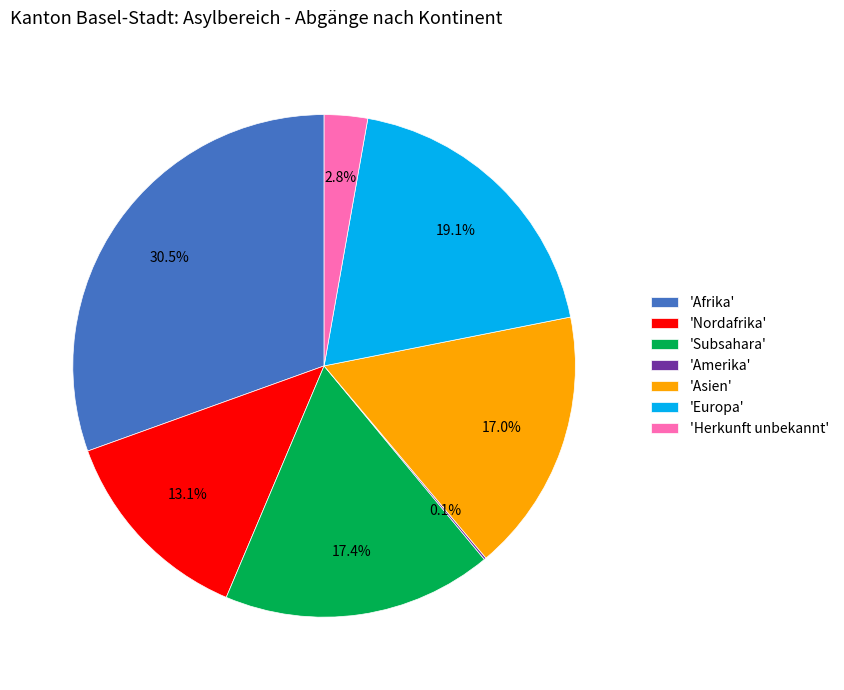

To the nearest percent, what is the difference between the largest and smallest slice percentages?

30%